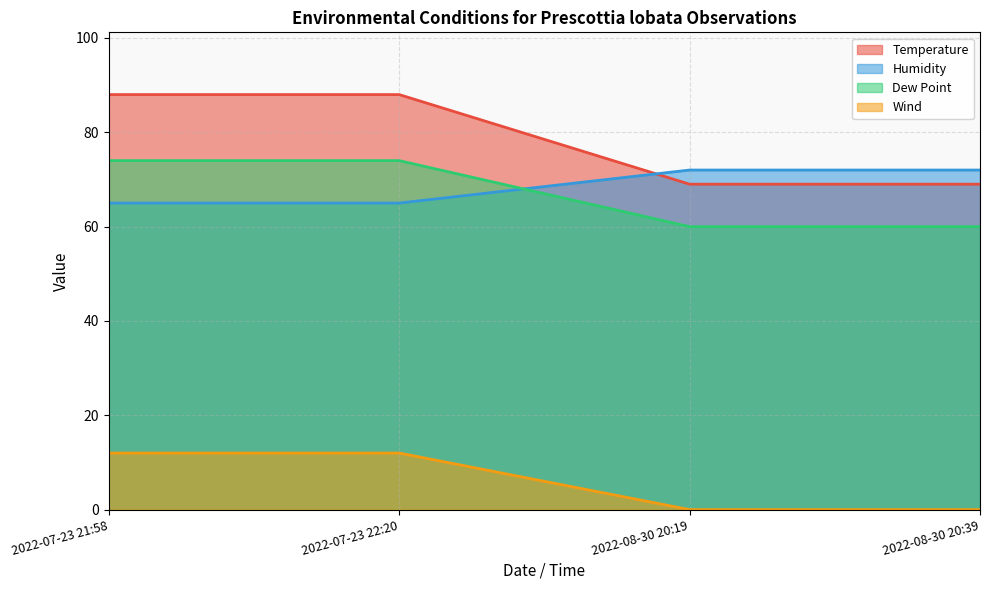

How many series are shown in this chart?

4